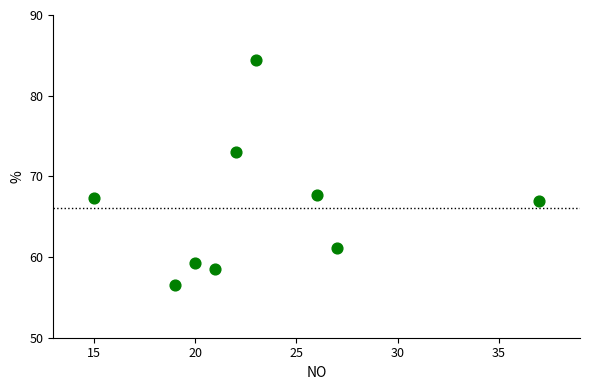

What is the average Y value?

66.1